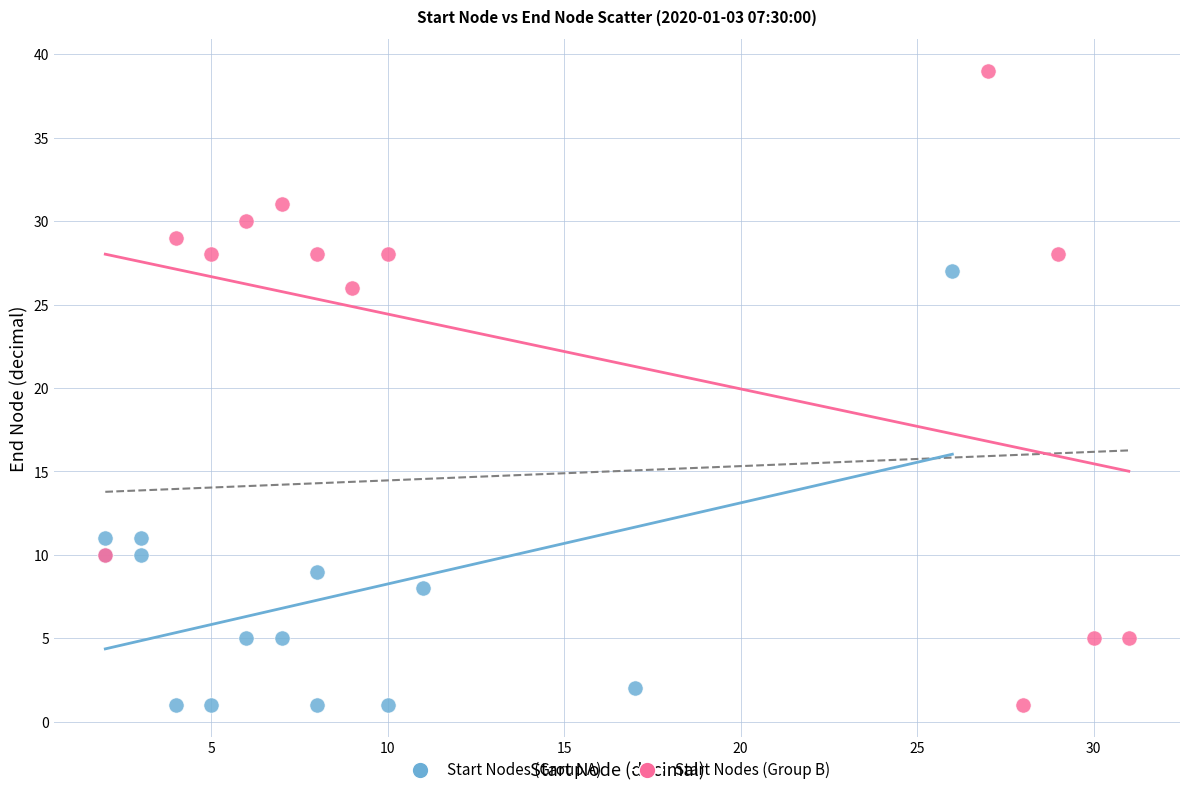

What are all the series names shown in the legend?

Start Nodes (Group A), Start Nodes (Group B)